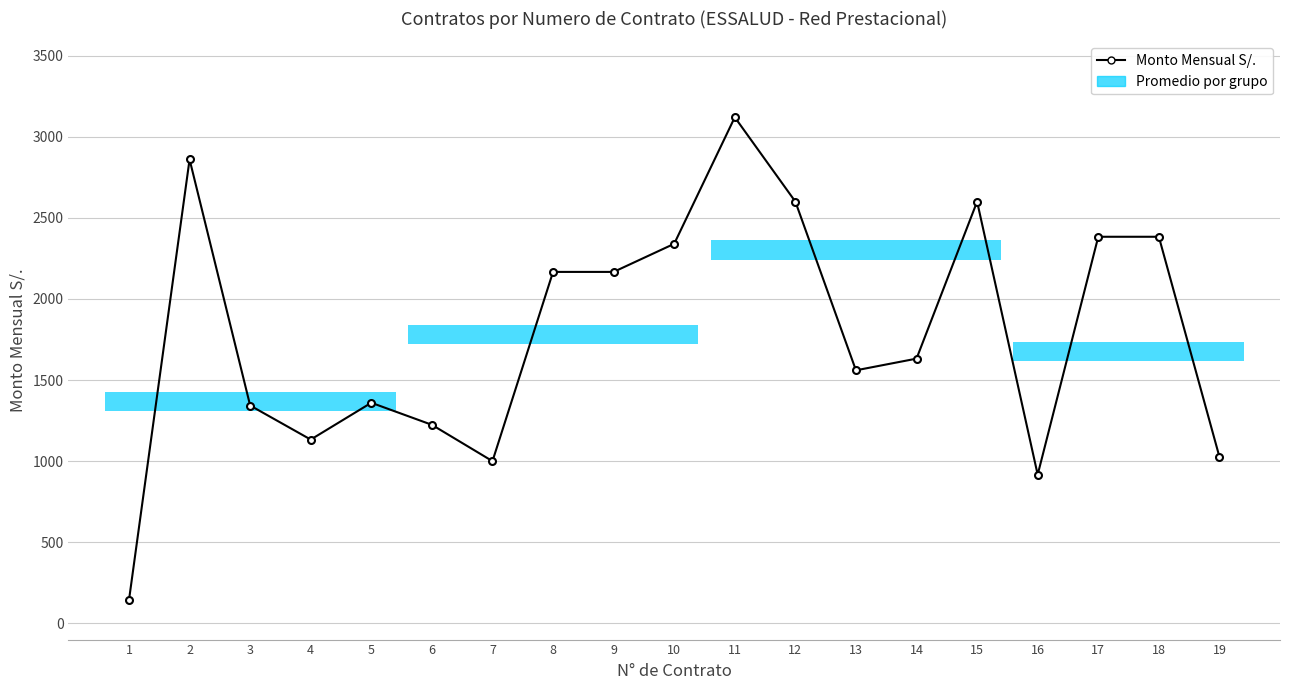

At which category does the chart reach its minimum across all series?

1